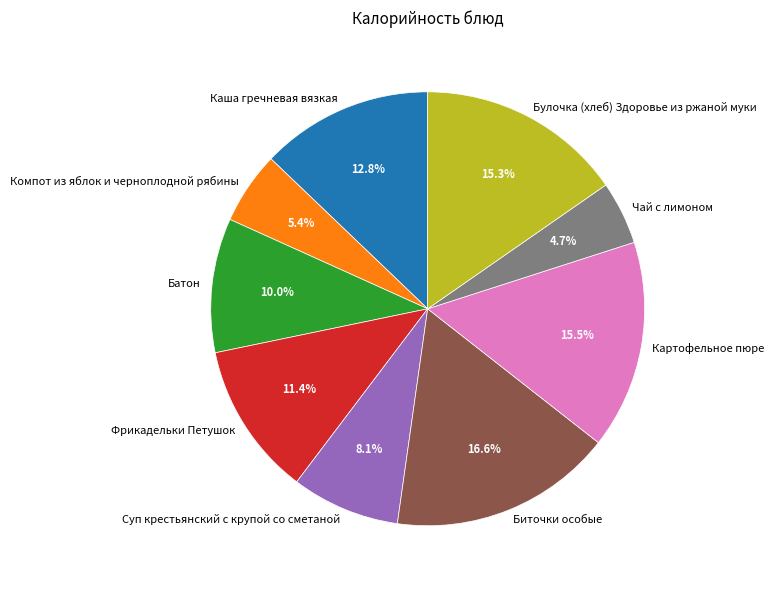

The Картофельное пюре slice represents 21% of the pie. True or false?

False